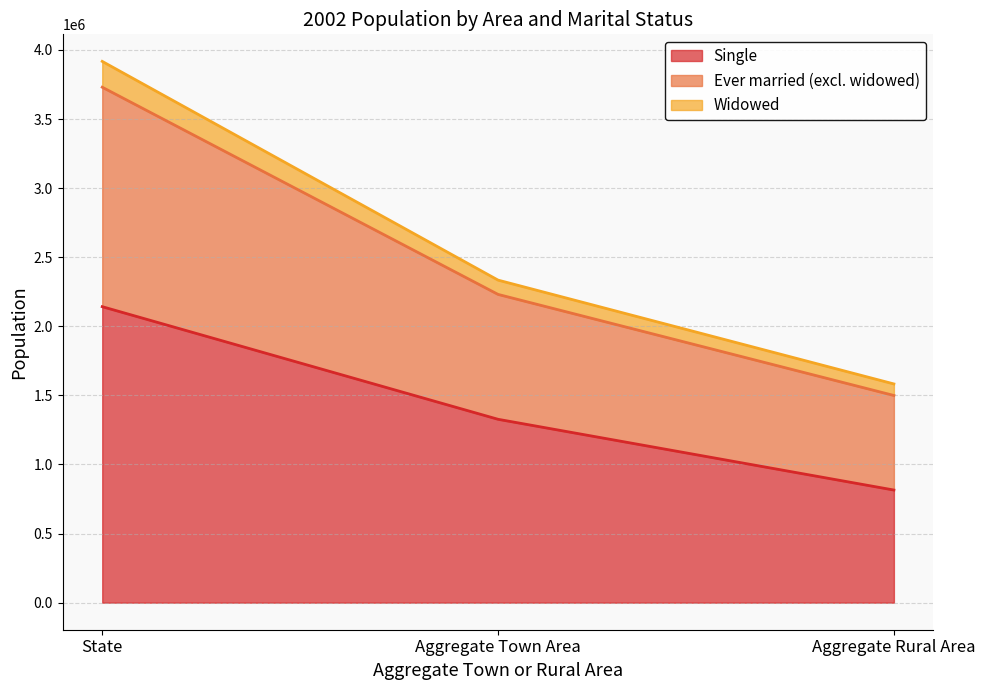

What is the total value across all series at Aggregate Town Area?

2334282